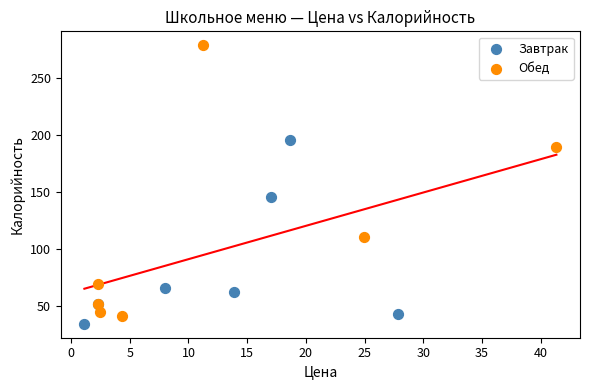

Which series has the largest Y range (max minus min)?

Обед